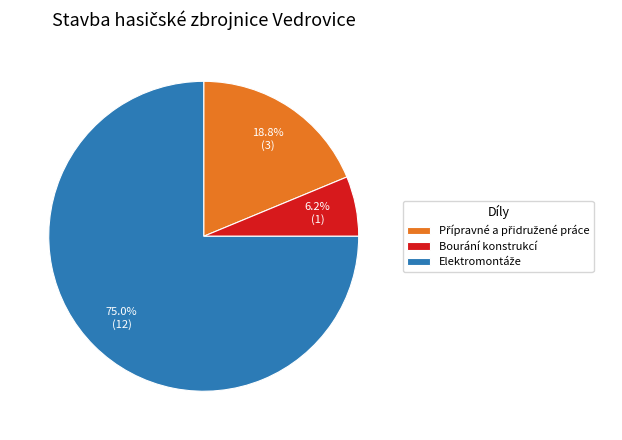

Which slice is the smallest?

Bourání konstrukcí